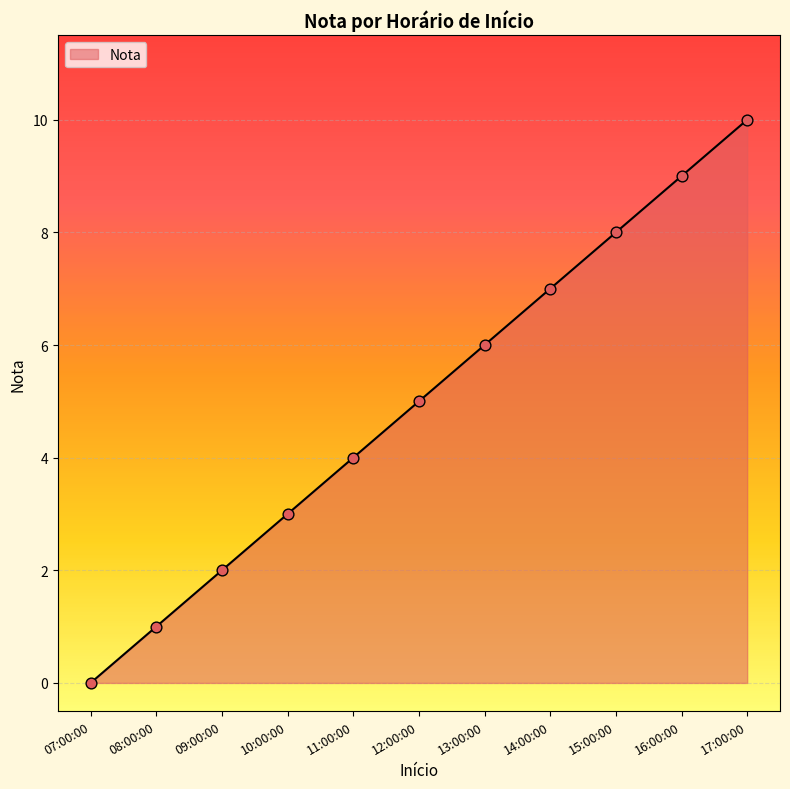

Which has a higher value, 12:00:00 or 07:00:00?

12:00:00